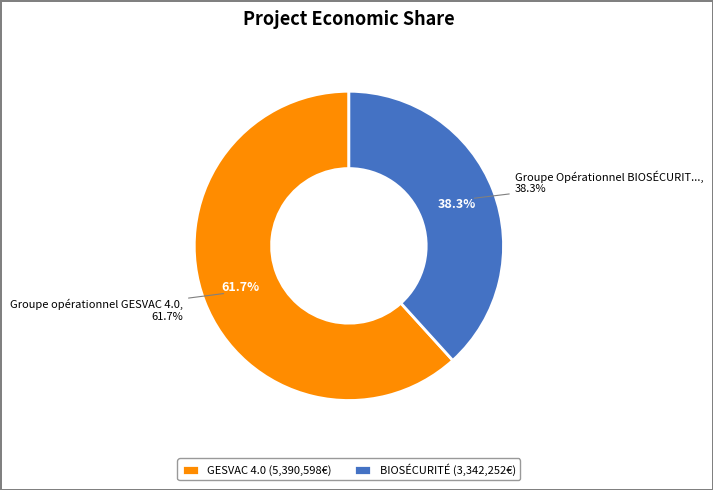

True or false: Groupe Opérationnel BIOSÉCURITÉ accounts for 38% of the total.

True